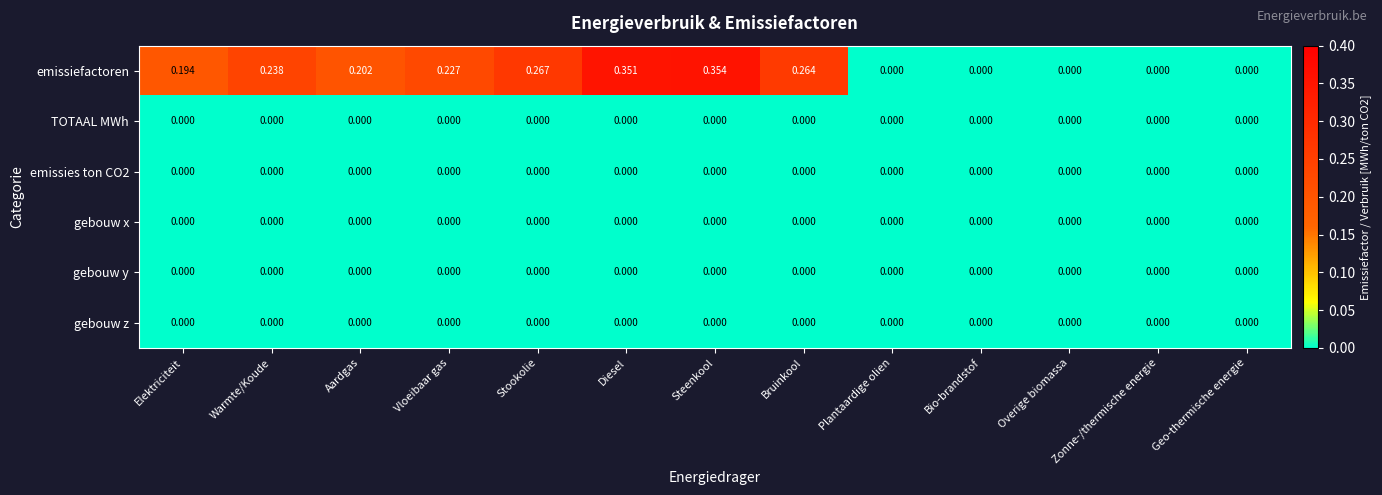

Which series has the largest total across all categories?

emissiefactoren